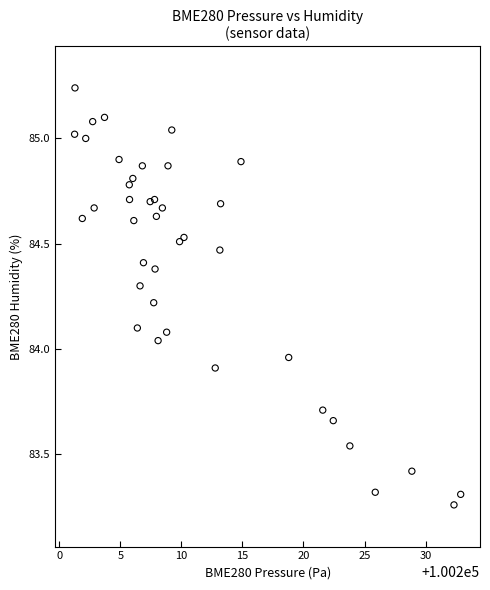

What is the range of Y values (max minus min)?

2.0